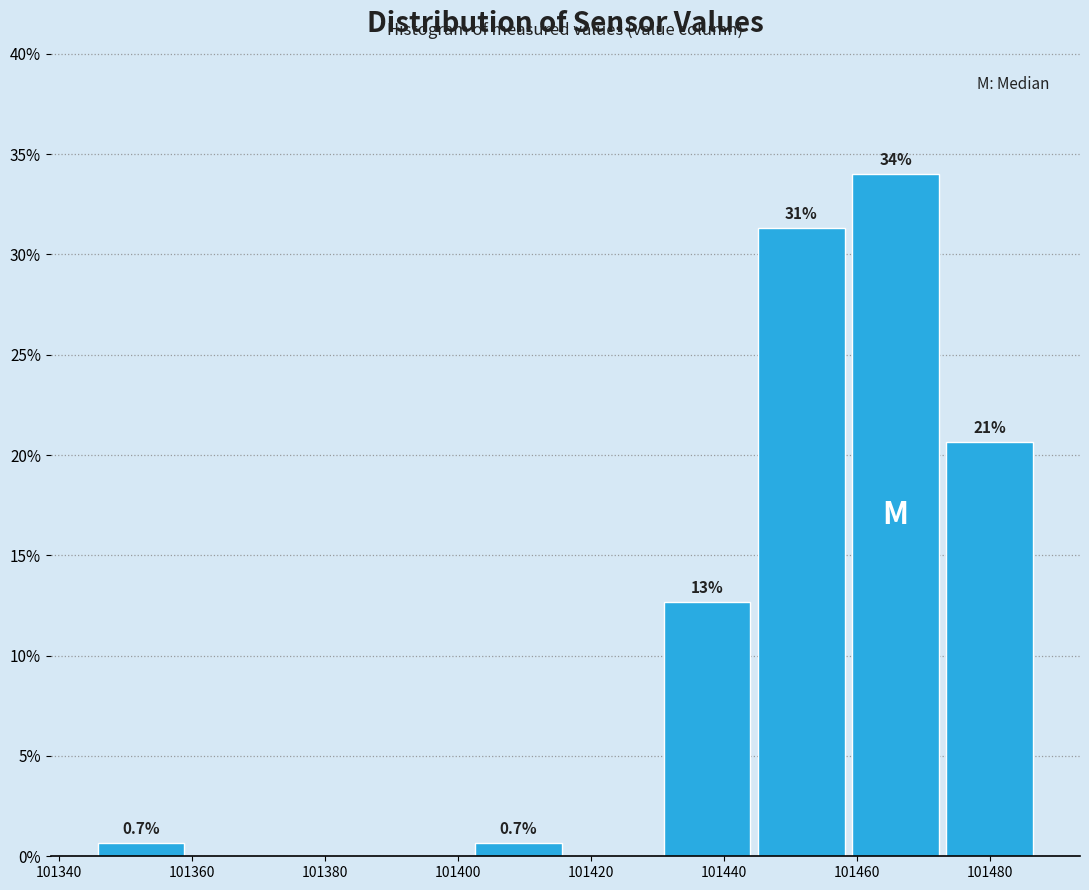

Which range on the x-axis has the tallest bar?

101458 to 101472